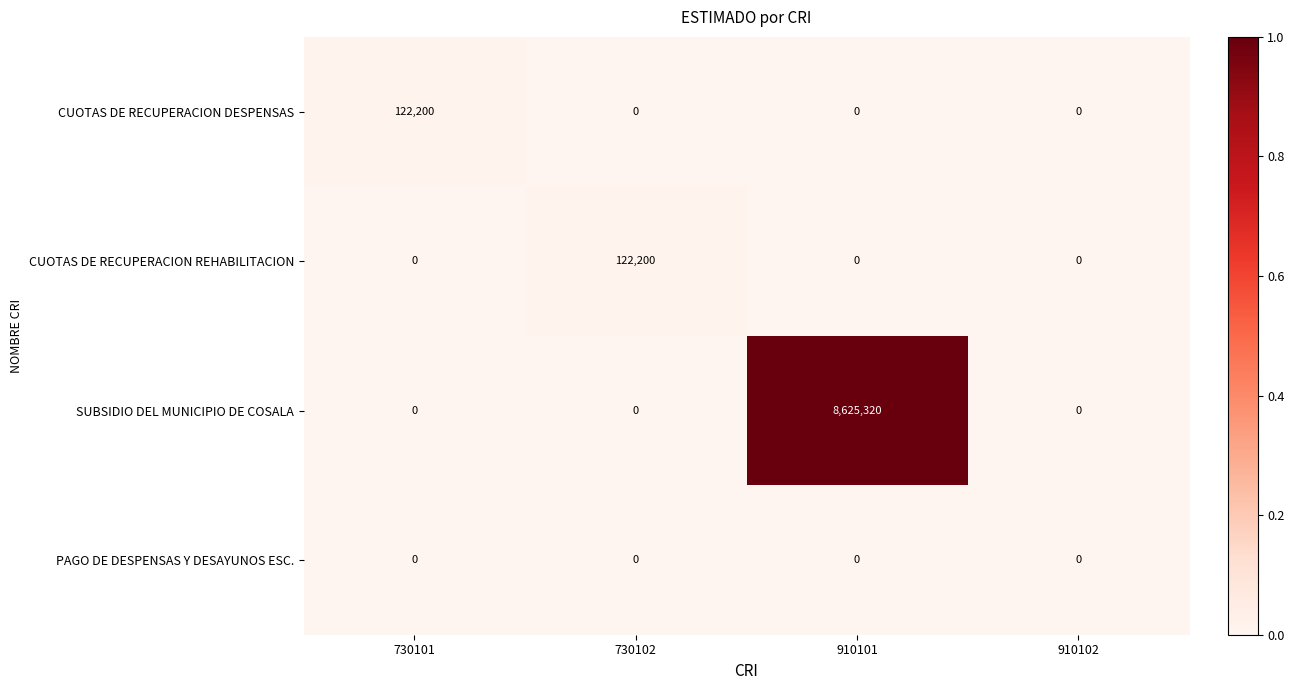

How many data points does each series have?

4